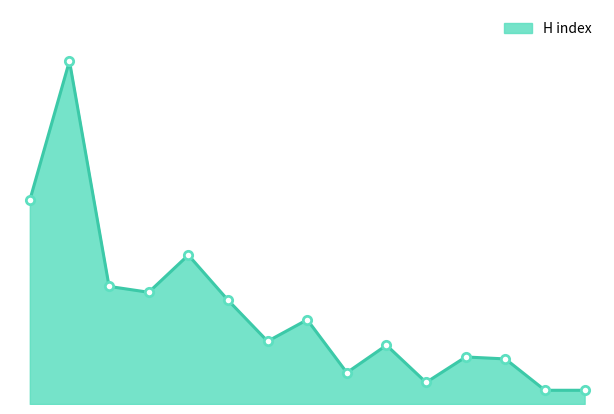

Reading left to right, what are all the values shown in this chart?

15=7	14=7	13=23	12=24	11=11	10=30	9=16	8=43	7=32	6=53	5=76	4=57	3=60	2=175	1=104